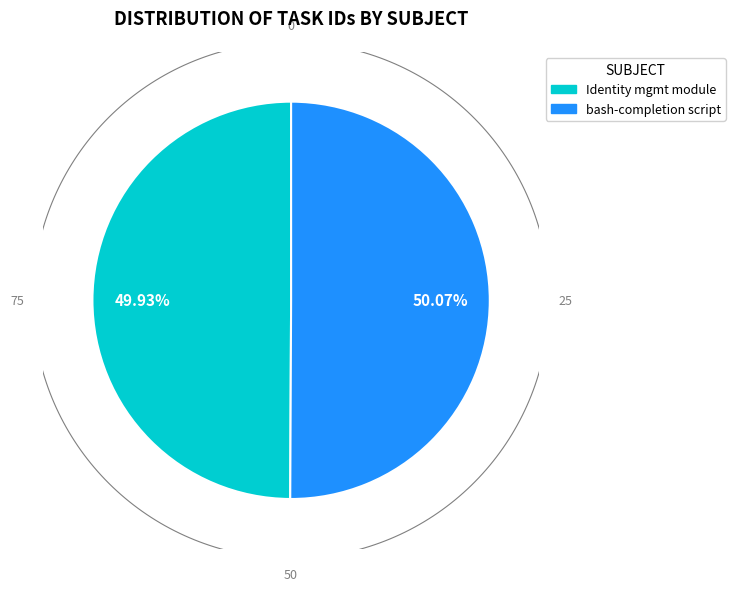

Do Identity management module and Create bash-completion script for `ndn` together represent more than half of the pie?

Yes